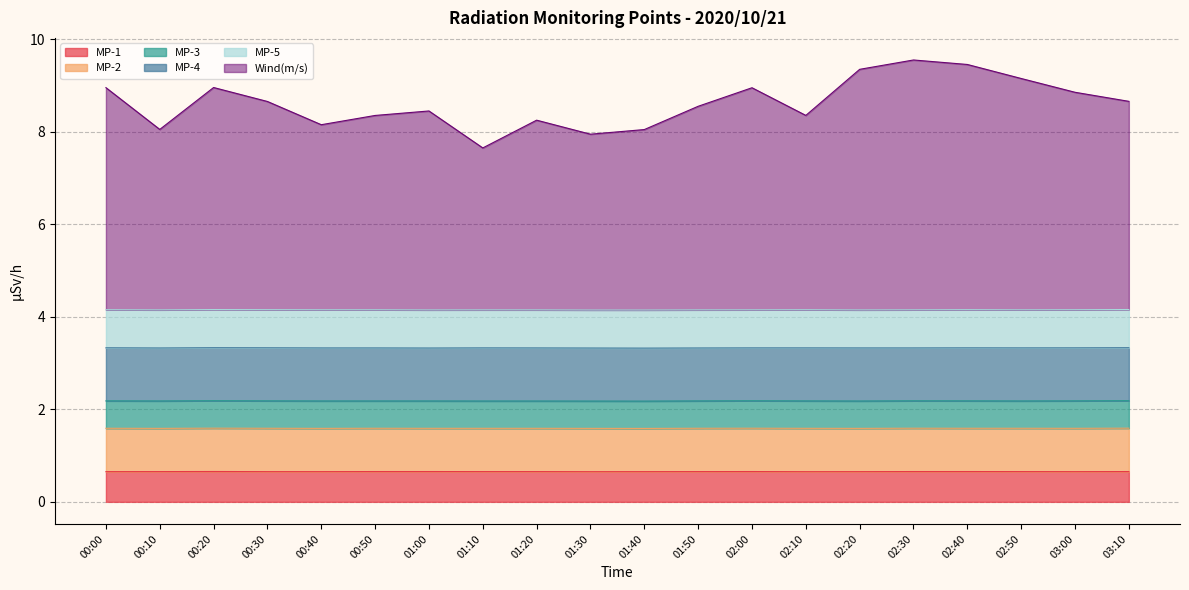

What is the label of the 14th point from the right?

01:00